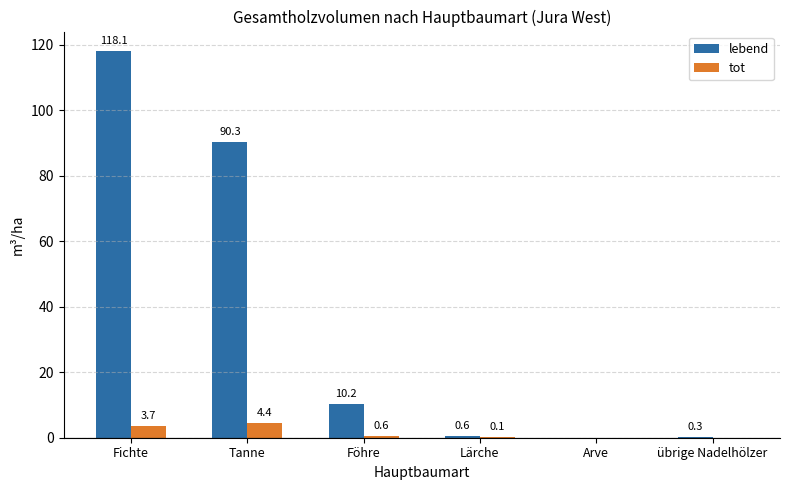

What is the total value across all series at Föhre?

10.8